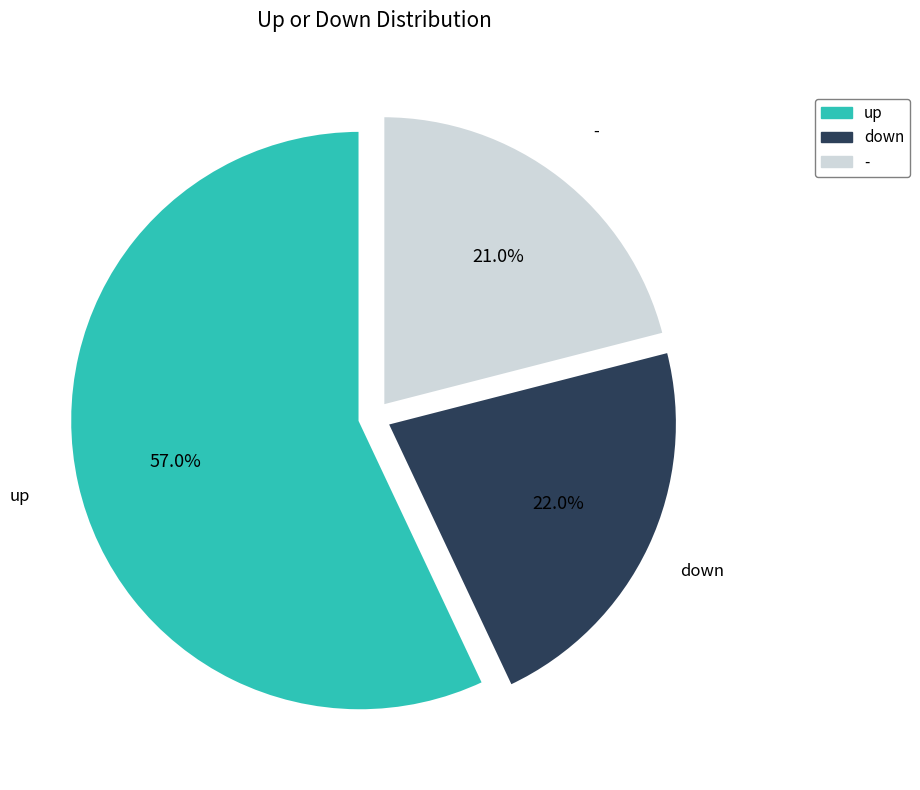

Rank the categories by value from highest to lowest.

up, down, -